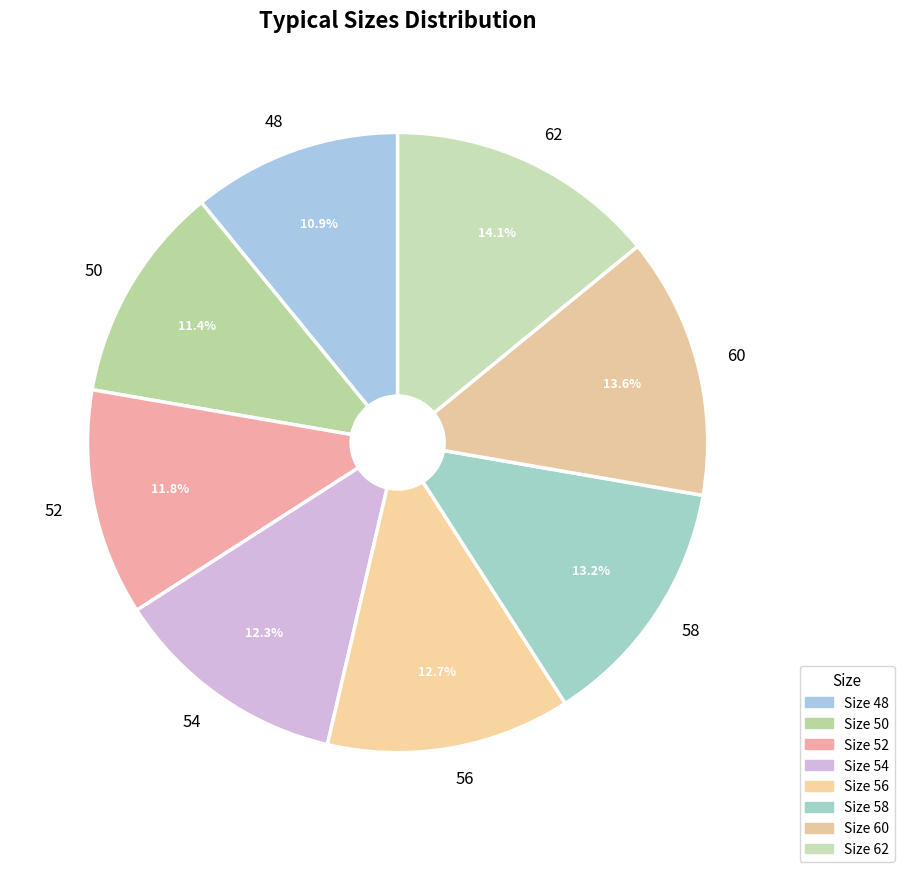

What percentage is the 54 slice, to the nearest percent?

12%